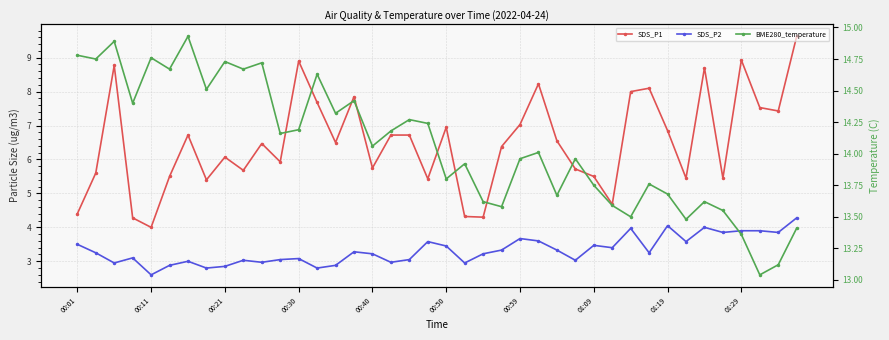

What is the value of the SDS_P2 point at the 11th from the left?

3.0